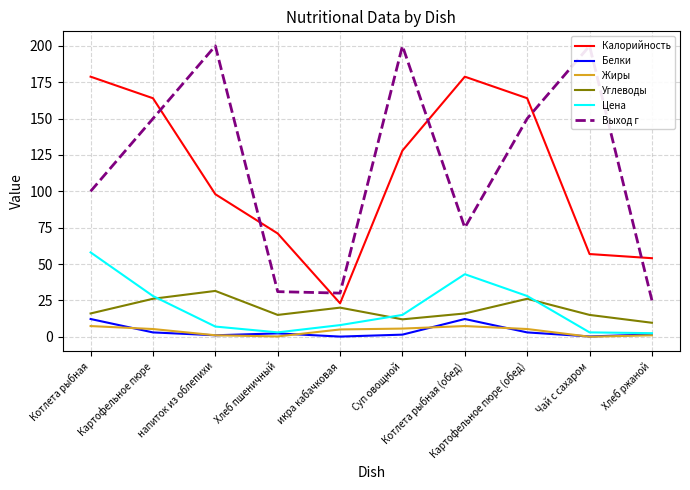

True or false: Выход г and Цена intersect in this chart.

False